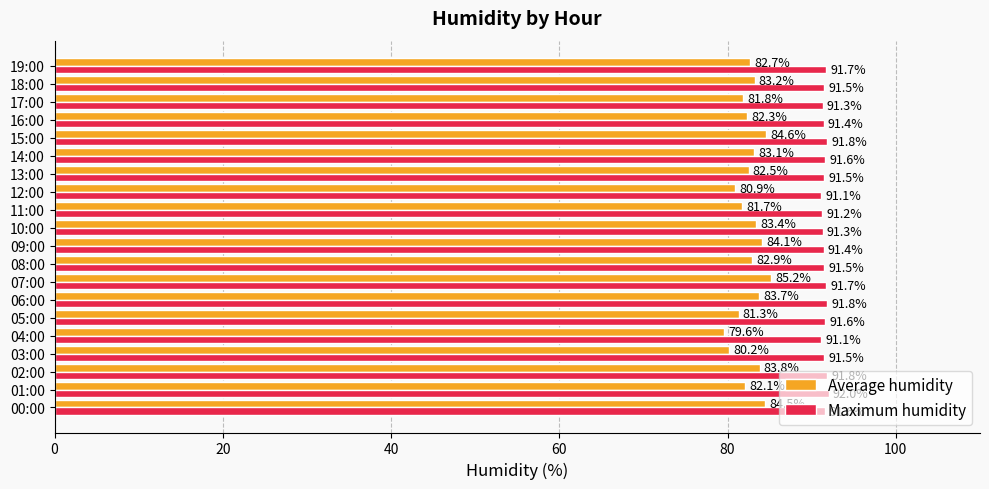

At which label does Average humidity reach its minimum?

04:00